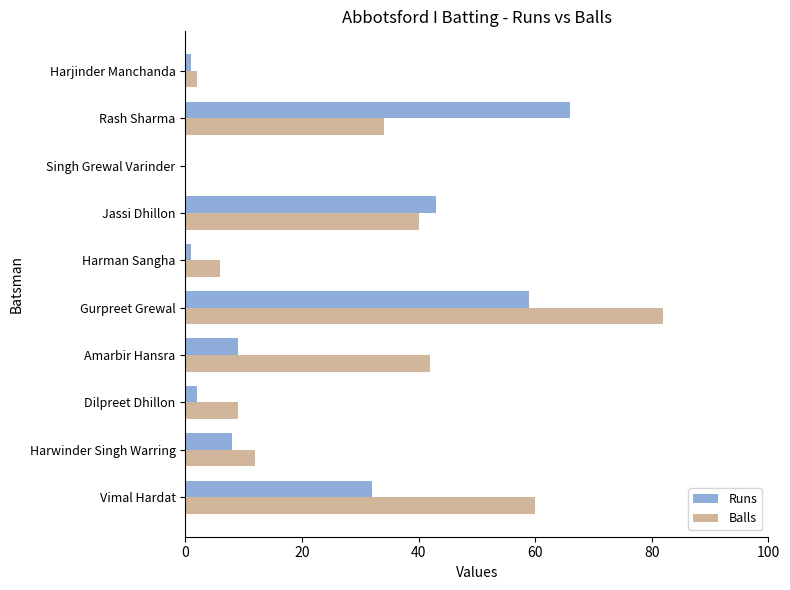

True or false: Runs has a value of -46 at Singh Grewal Varinder.

False